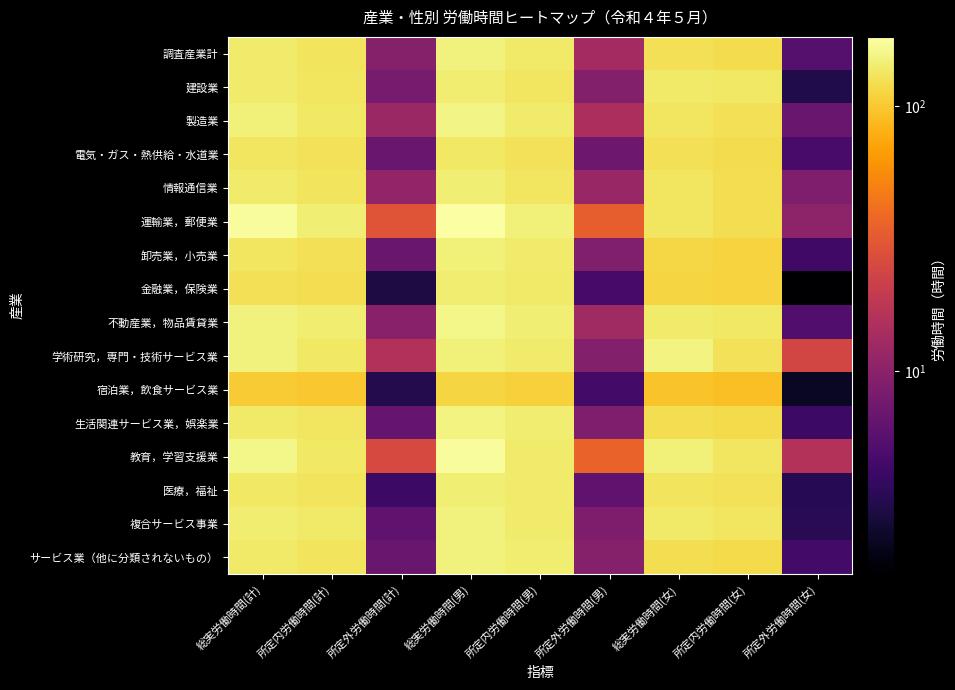

What is the maximum value shown in the chart?

183.0